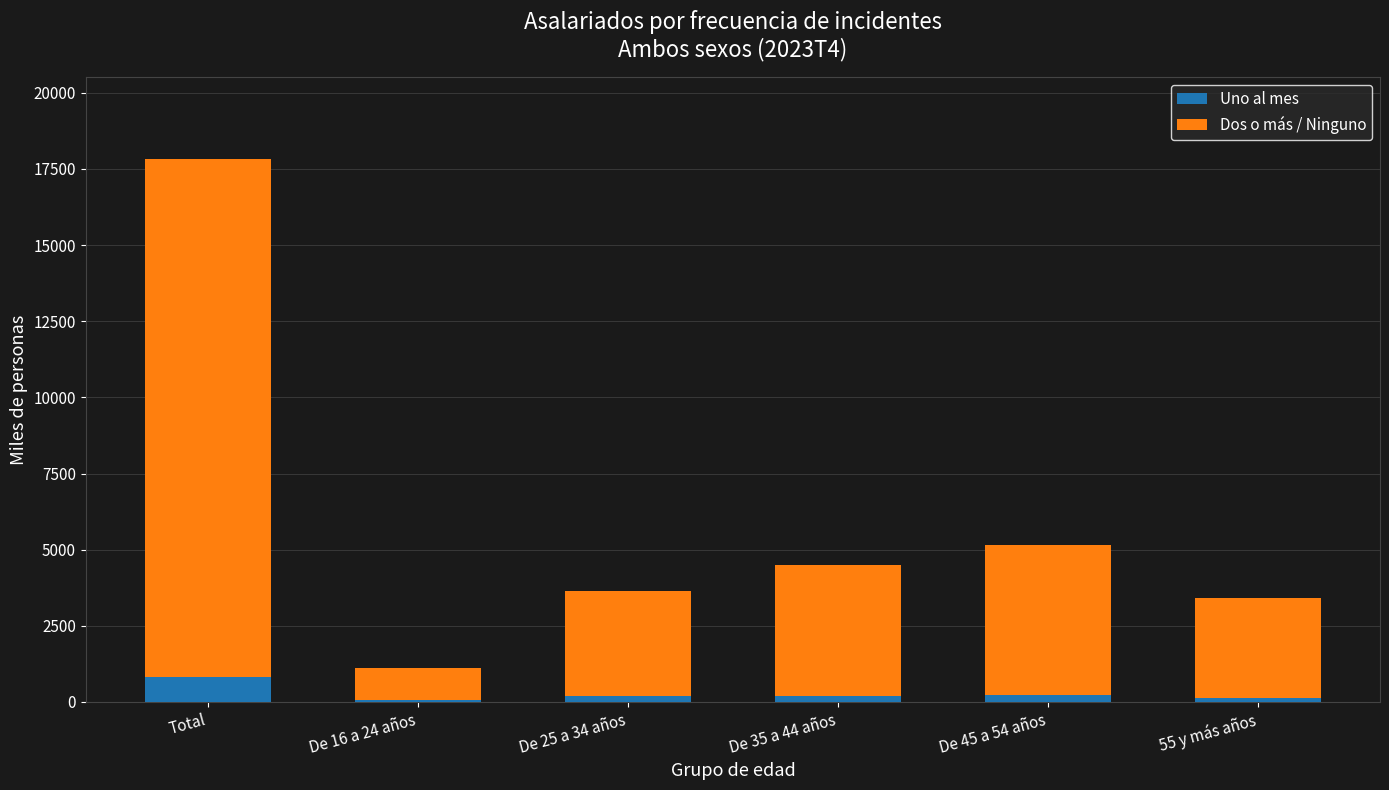

What is the sum of all Uno al mes values?

1638.6